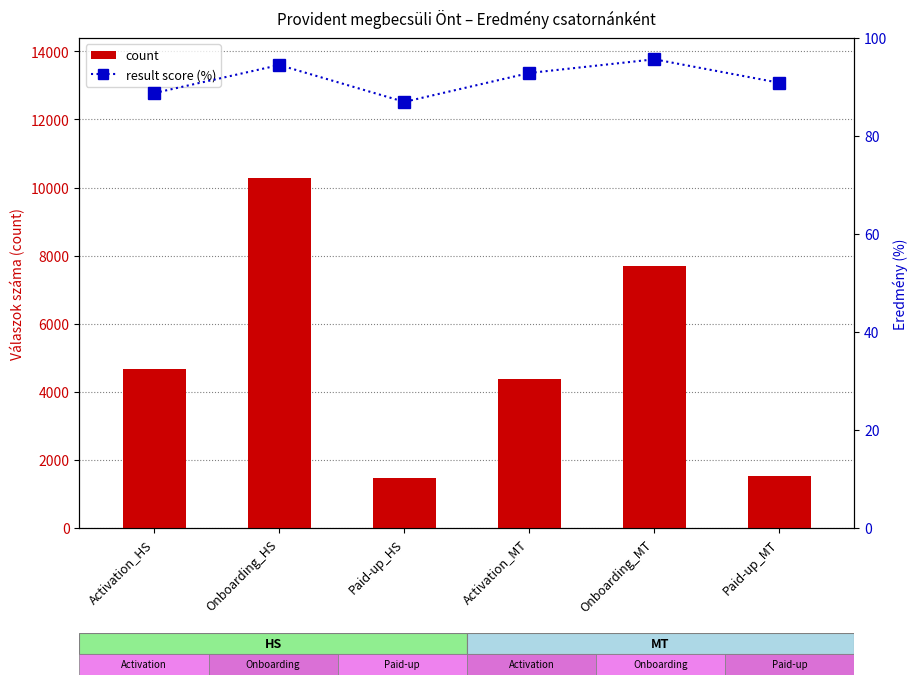

At which label is result score (%) closest to 91?

Paid-up_MT